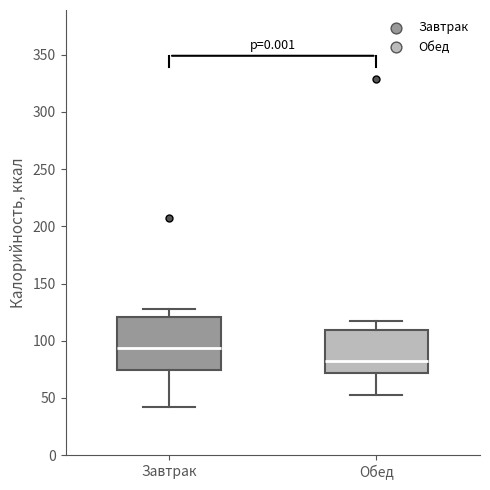

Which box is the tallest, from its lower edge to its upper edge?

Завтрак